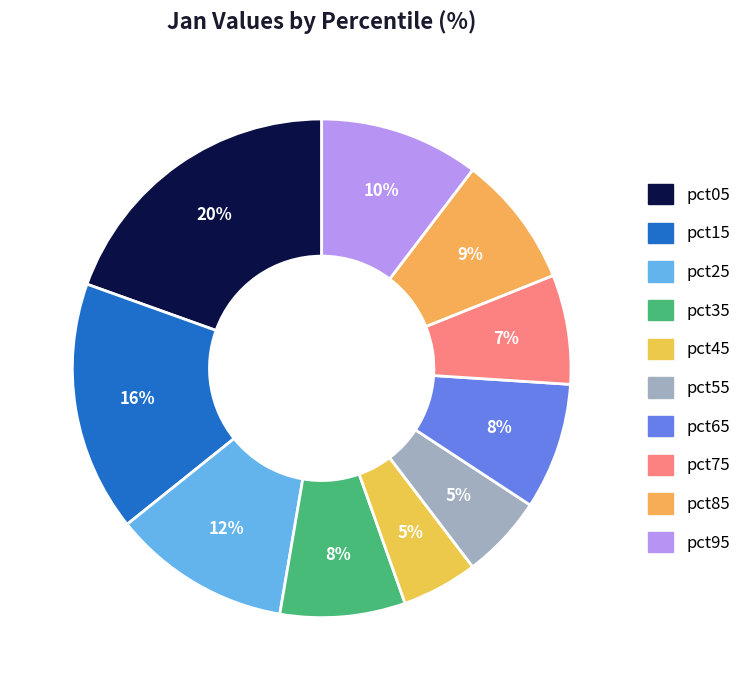

Is there any slice that represents more than half of the pie?

No